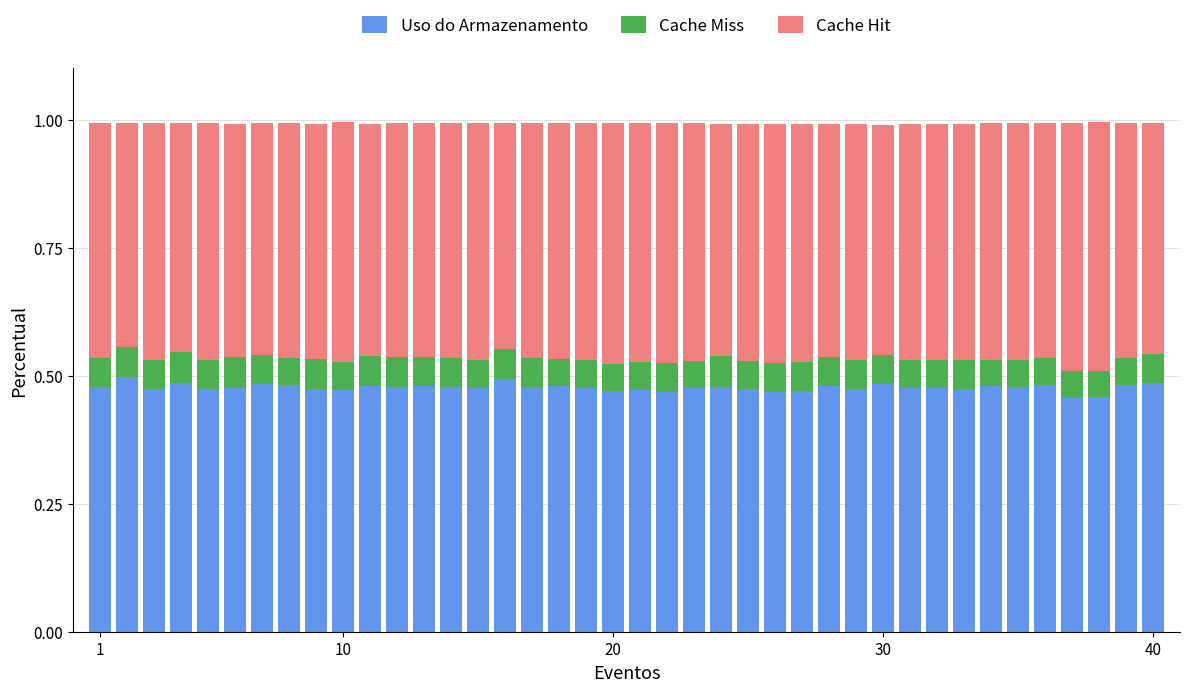

What is the sum of all Uso do Armazenamento values?

19.1